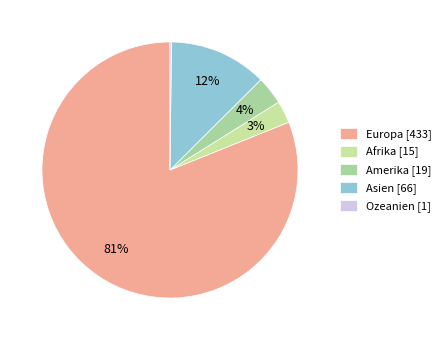

Rank the categories by value from highest to lowest.

Europa, Asien, Amerika, Afrika, Ozeanien